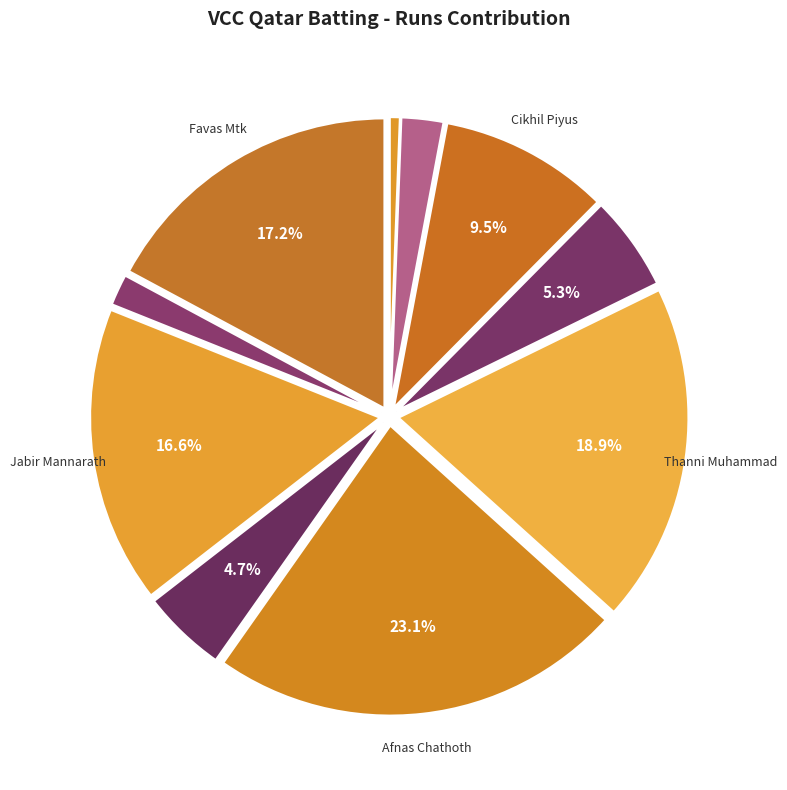

How many slices are in this pie chart?

10